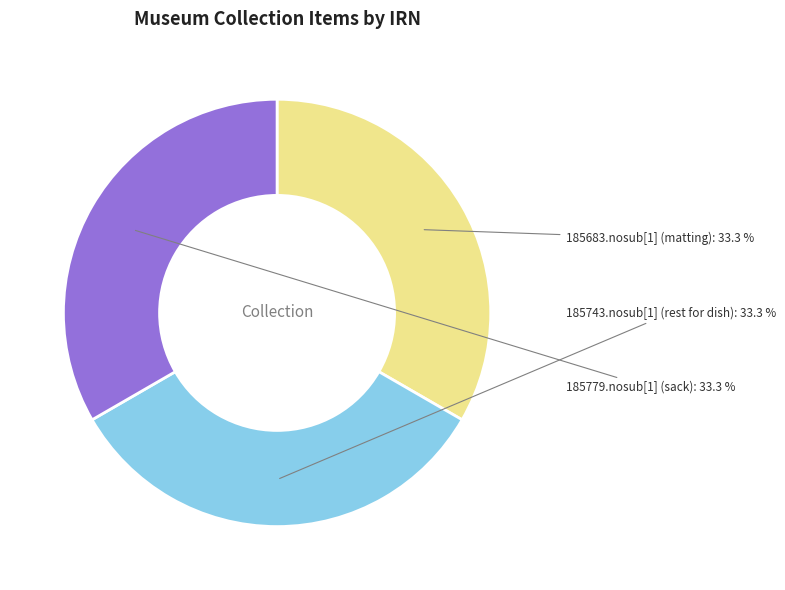

Is there a majority slice in this chart?

No